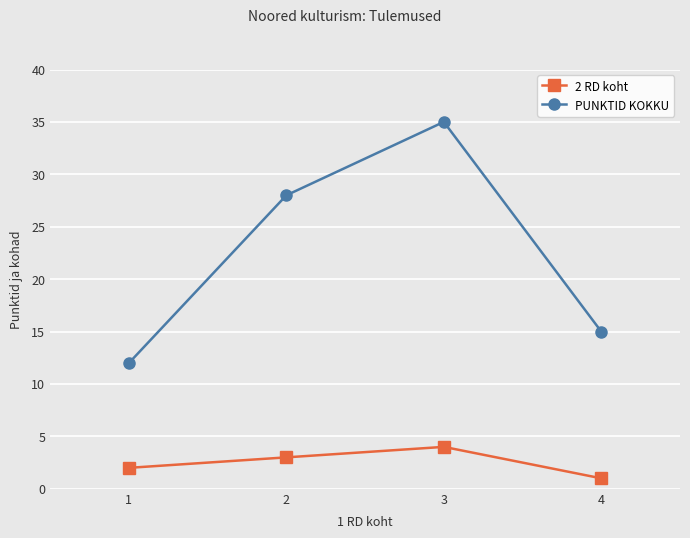

What is the maximum value for PUNKTID KOKKU?

35